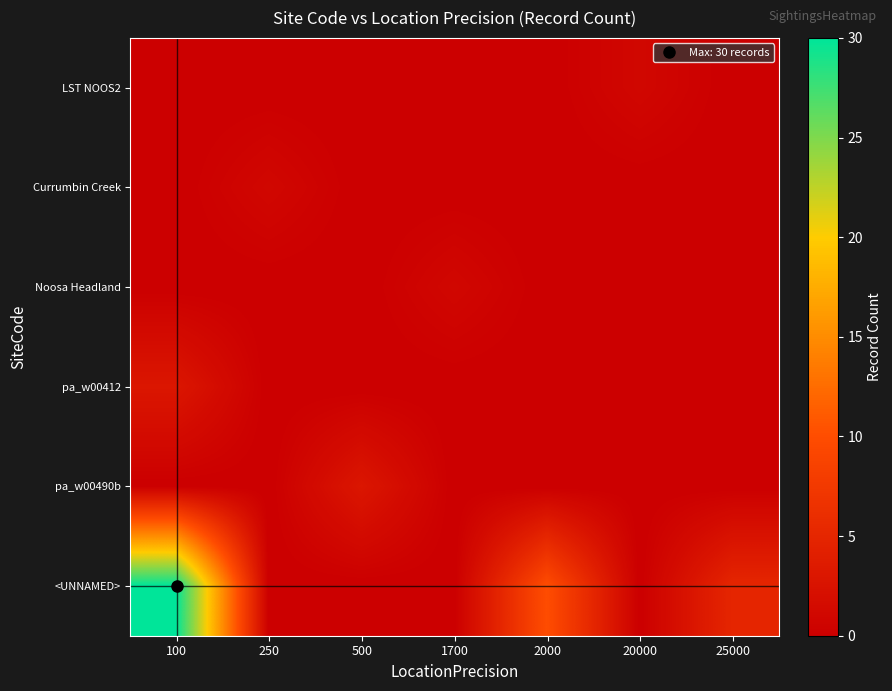

Reading left to right, what are all the values shown in this chart?

LST NOOS2: 100=0	250=0	500=0	1700=0	2000=0	20000=1	25000=0
Currumbin Creek: 100=0	250=1	500=0	1700=0	2000=0	20000=0	25000=0
Noosa Headland: 100=0	250=0	500=0	1700=1	2000=0	20000=0	25000=0
pa_w00412: 100=3	250=0	500=0	1700=0	2000=0	20000=0	25000=0
pa_w00490b: 100=0	250=0	500=3	1700=0	2000=0	20000=0	25000=0
<UNNAMED>: 100=30	250=0	500=0	1700=0	2000=10	20000=0	25000=5